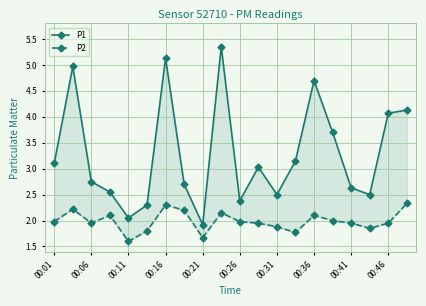

True or false: P1 has a value of 2.4 at 00:26.

True